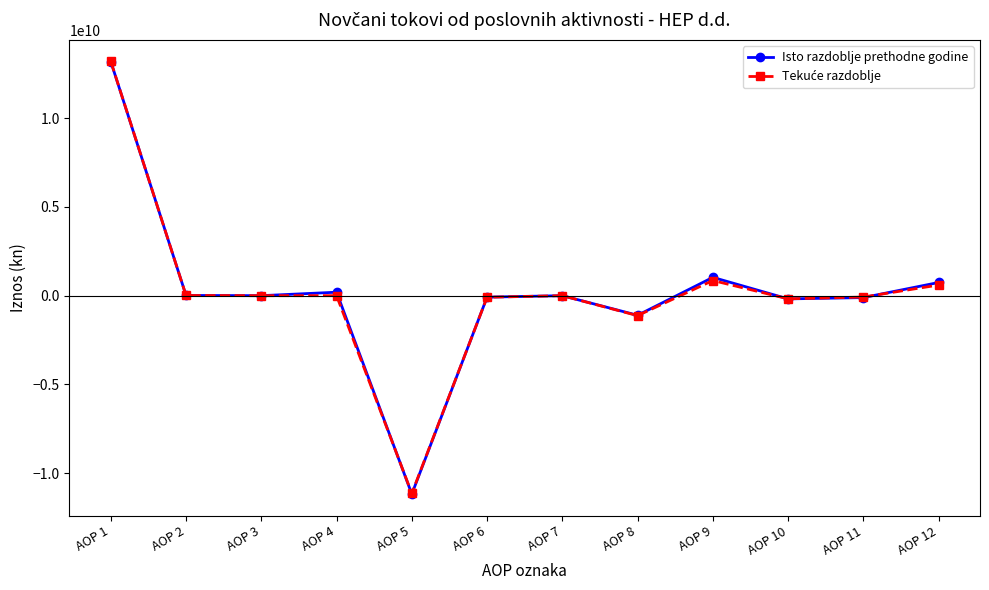

How many interior local peaks does the Isto razdoblje prethodne godine series have?

3